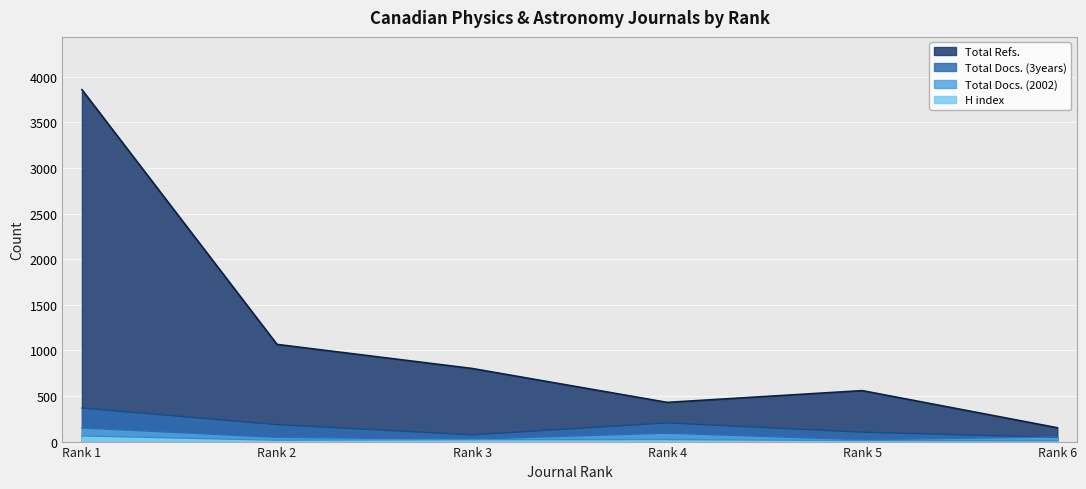

True or false: Total Refs. and H index intersect in this chart.

False